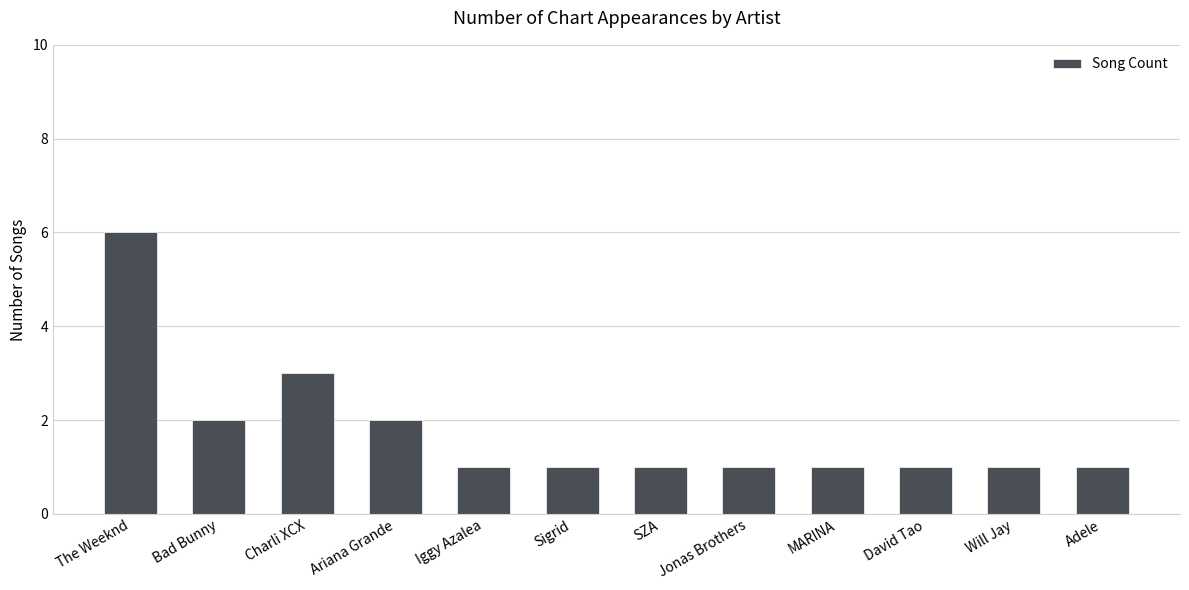

What is the approximate value at Ariana Grande?

2